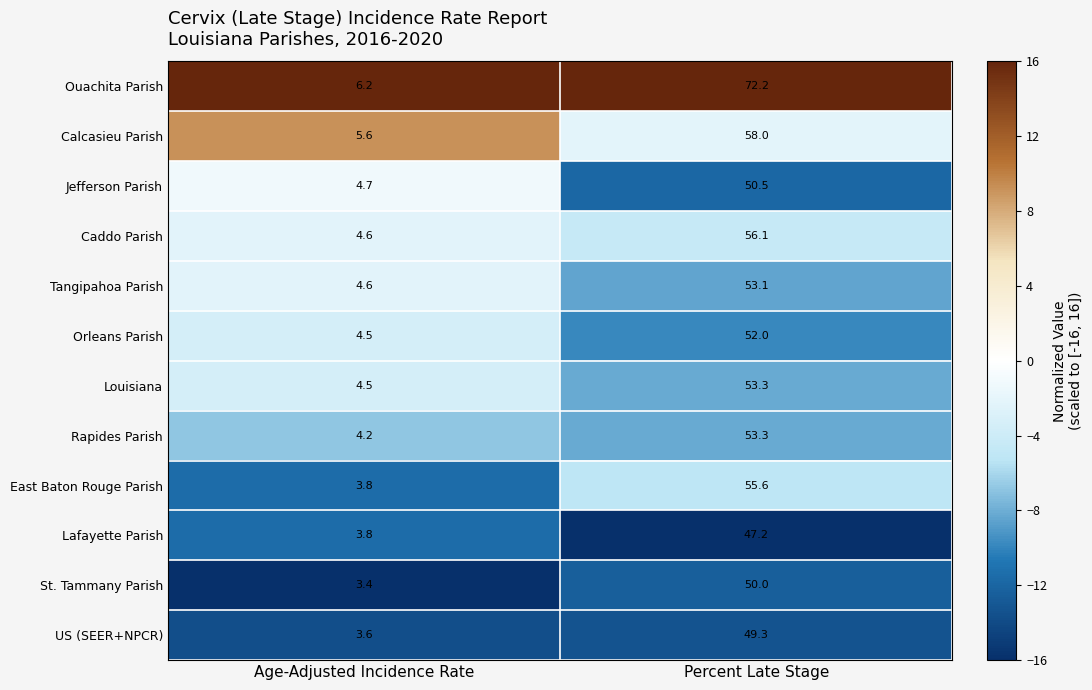

Which series has the largest total across all categories?

Ouachita Parish